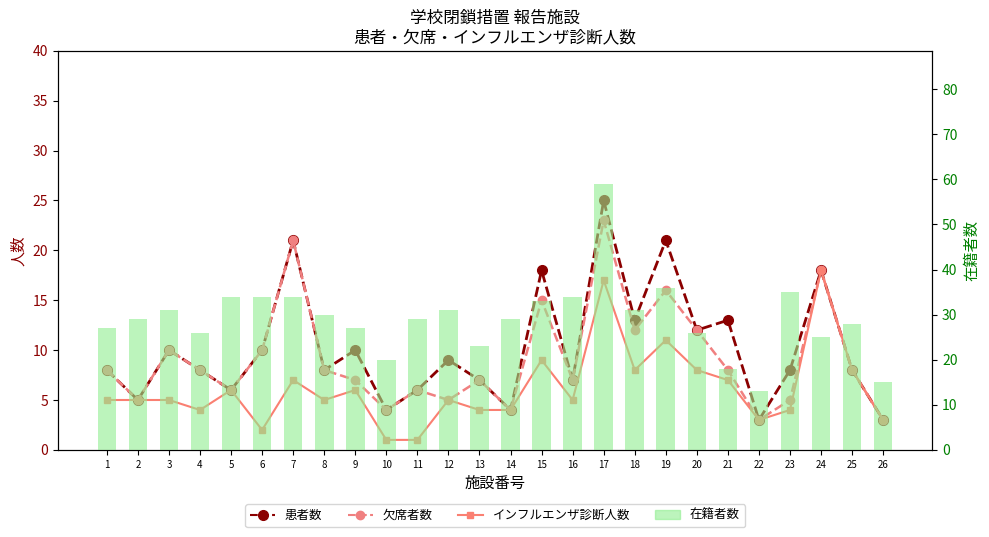

Is it true that インフルエンザ診断人数 equals 5 at 22?

False